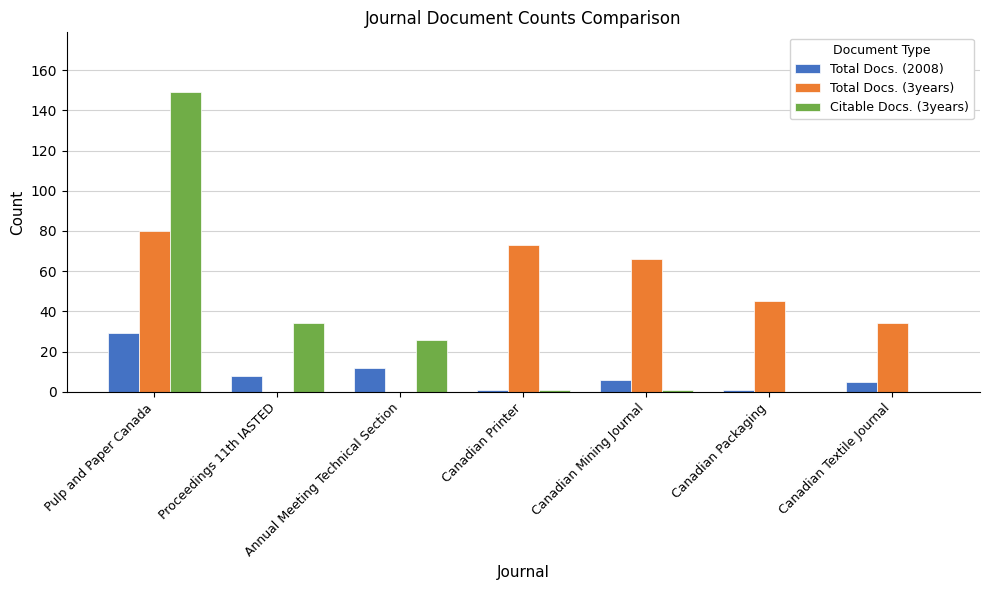

What is the sum of all Total Docs. (3years) values?

298